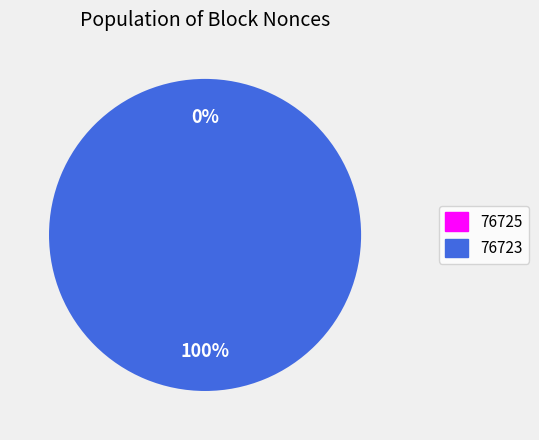

What is the largest slice in the pie chart?

76723